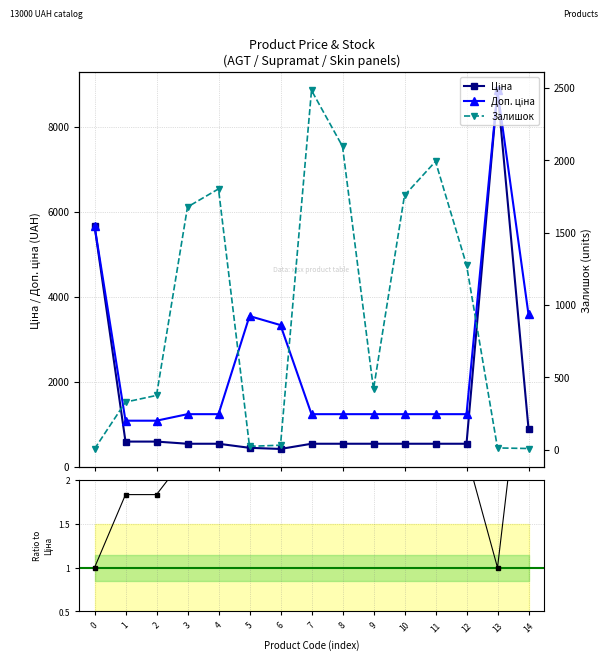

Reading left to right, transcribe all the data shown in this chart.

Ціна: 5673.8	589.9	589.9	539.0	539.0	443.1	416.6	539.0	539.0	539.0	539.0	539.0	539.0	8856.7	895.9
Доп. ціна: 5673.8	1081.7	1081.7	1235.4	1235.4	3545.0	3332.5	1235.4	1235.4	1235.4	1235.4	1235.4	1235.4	8856.7	3583.6
Залишок: 4.0	328.0	374.0	1677.0	1802.0	22.0	30.0	2483.0	2096.0	417.0	1757.0	1992.0	1276.0	11.0	7.0
Ratio Доп./Ціна: 1.0	1.8	1.8	2.3	2.3	8.0	8.0	2.3	2.3	2.3	2.3	2.3	2.3	1.0	4.0